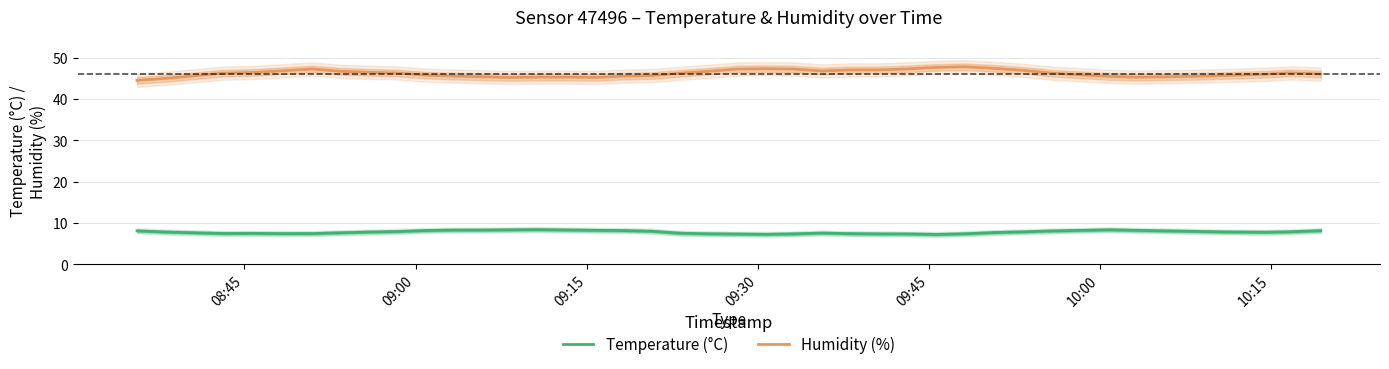

What is the highest value of the Humidity (%) series?

47.8